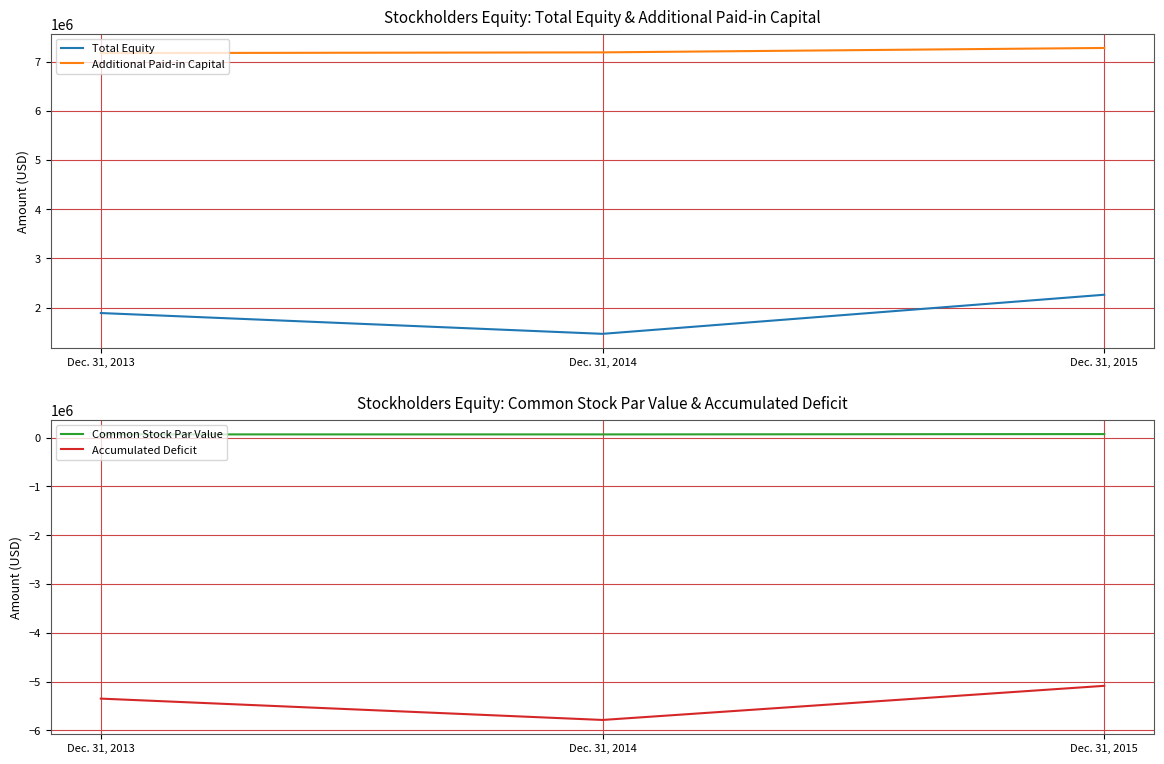

How many values in the Common Stock Par Value series exceed 65777?

1